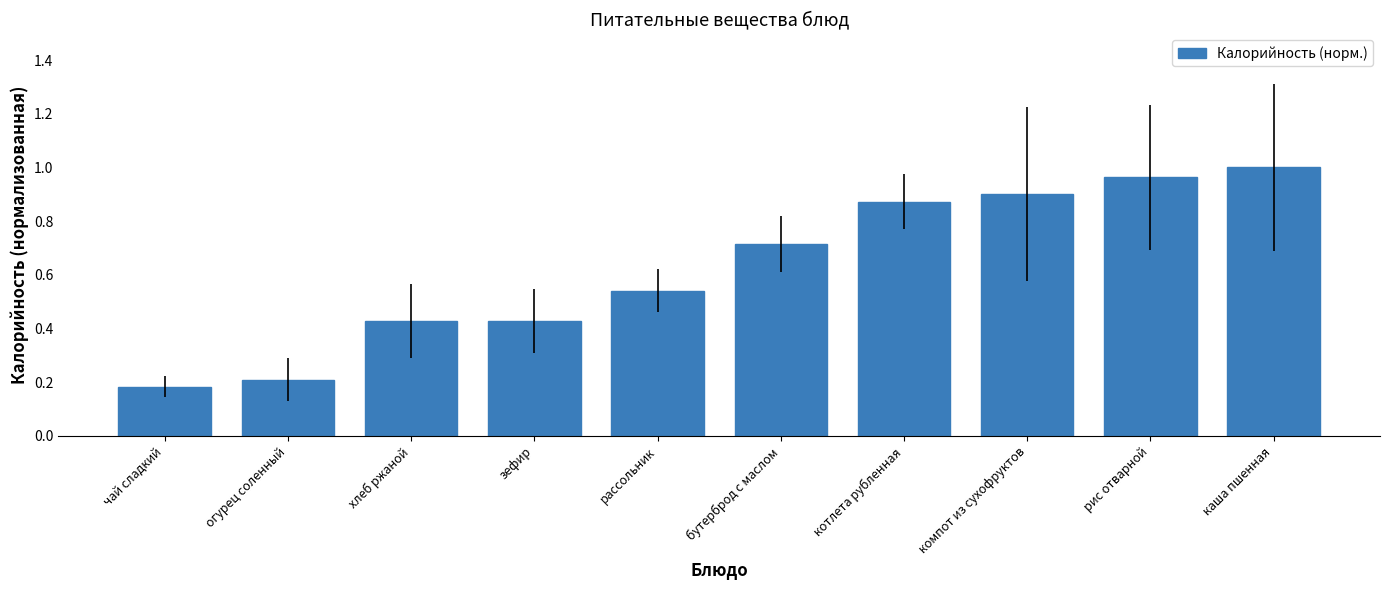

Which label corresponds to the largest value in the chart?

каша пшенная